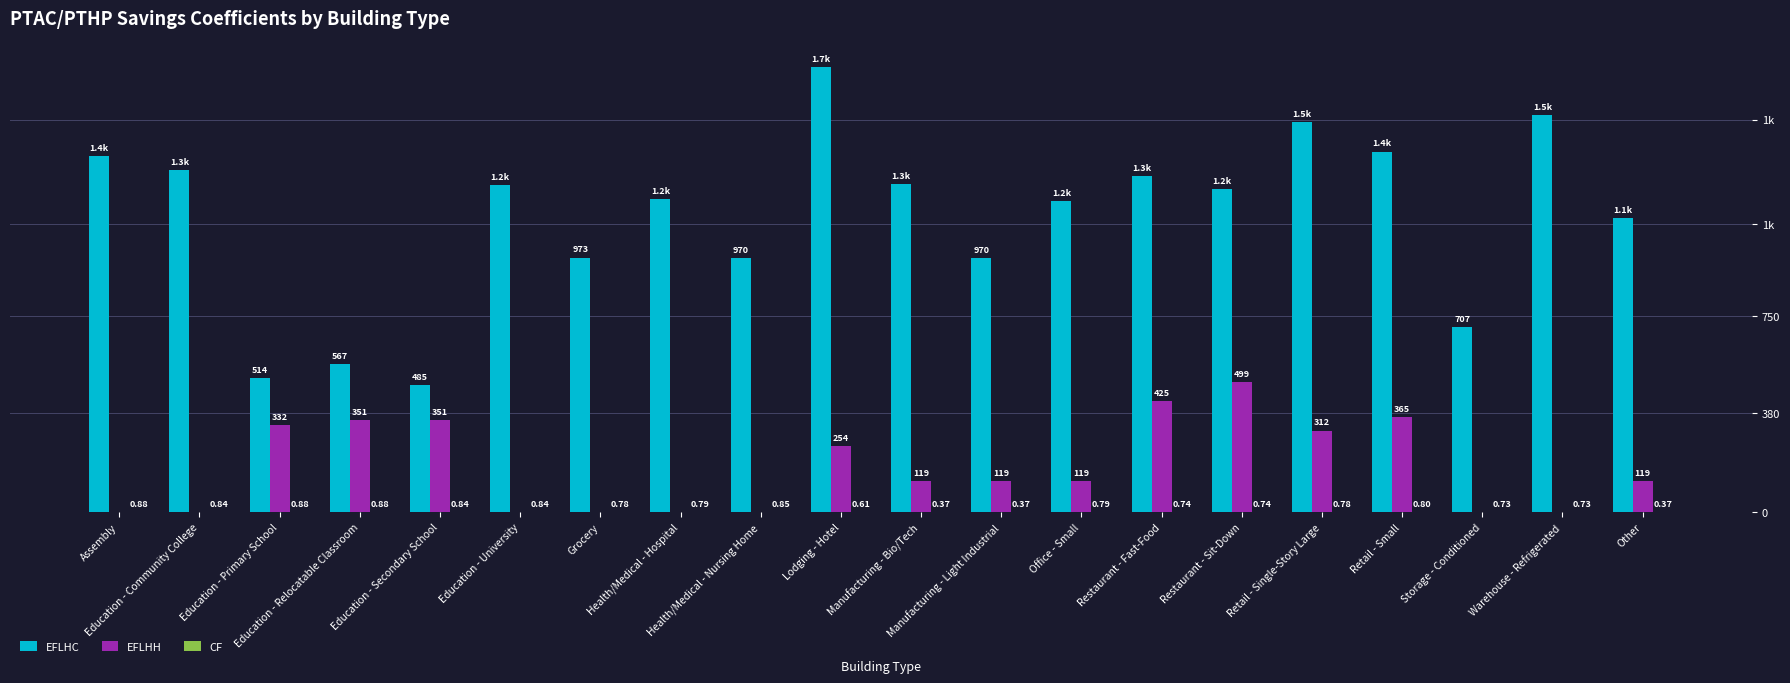

Reading left to right, extract all data points from this chart.

EFLHC: 1360.0	1306.0	514.0	567.0	485.0	1249.0	973.0	1196.0	970.0	1700.0	1254.0	970.0	1189.0	1283.0	1234.0	1489.0	1378.0	707.0	1517.0	1123.0
EFLHH: 0.0	0.0	332.0	351.0	351.0	0.0	0.0	0.0	0.0	254.0	119.0	119.0	119.0	425.0	499.0	312.0	365.0	0.0	0.0	119.0
CF: 0.9	0.8	0.9	0.9	0.8	0.8	0.8	0.8	0.8	0.6	0.4	0.4	0.8	0.7	0.7	0.8	0.8	0.7	0.7	0.4